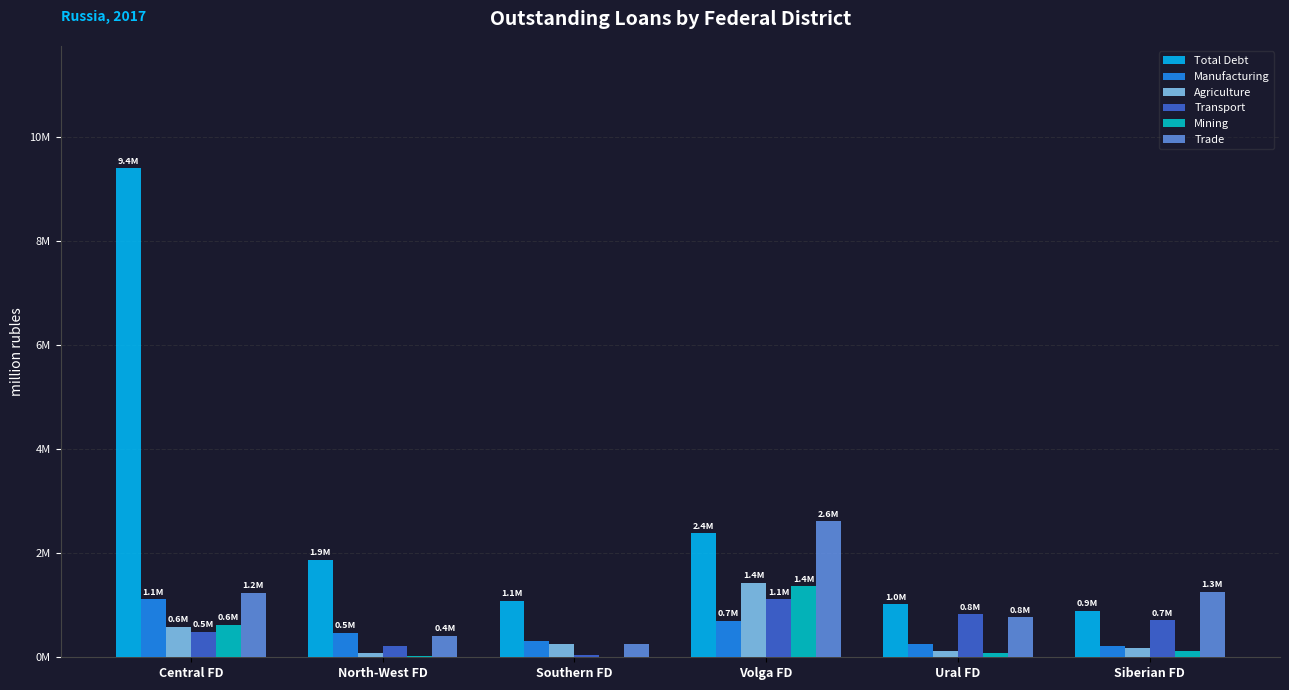

Where is Agriculture nearest to the value 752700?

Central FD